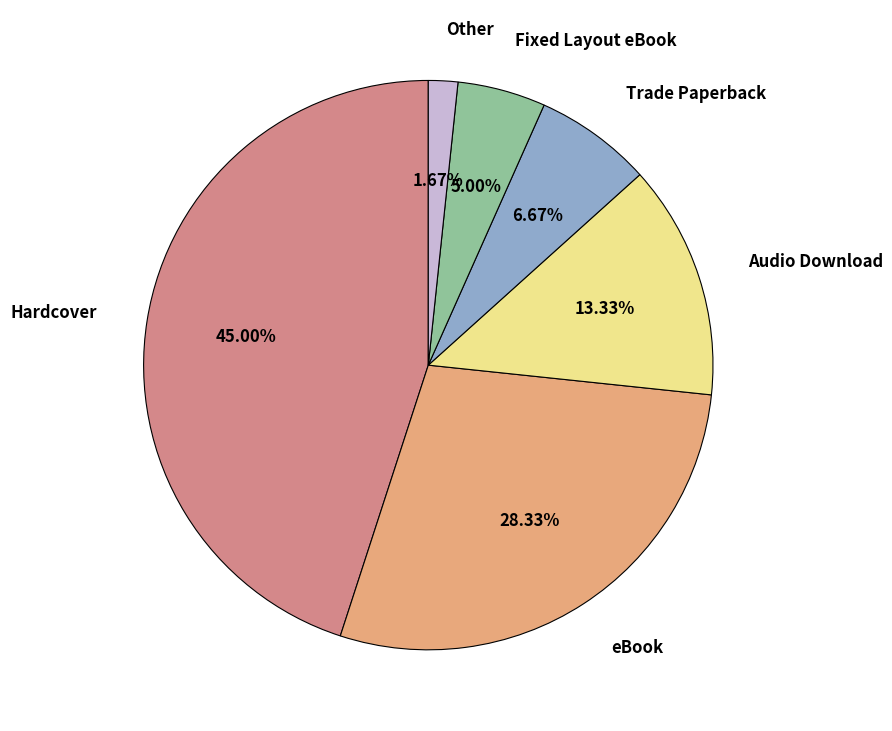

Count the number of slices in the pie.

6